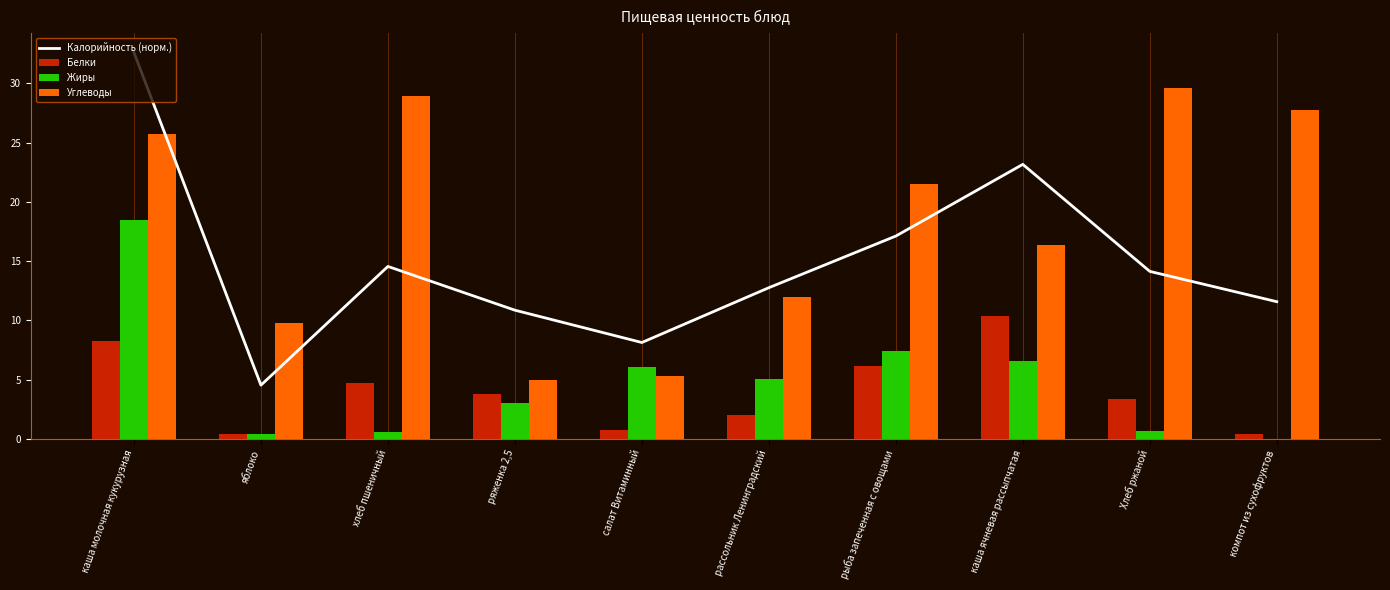

How many data points in Углеводы are above 21?

5